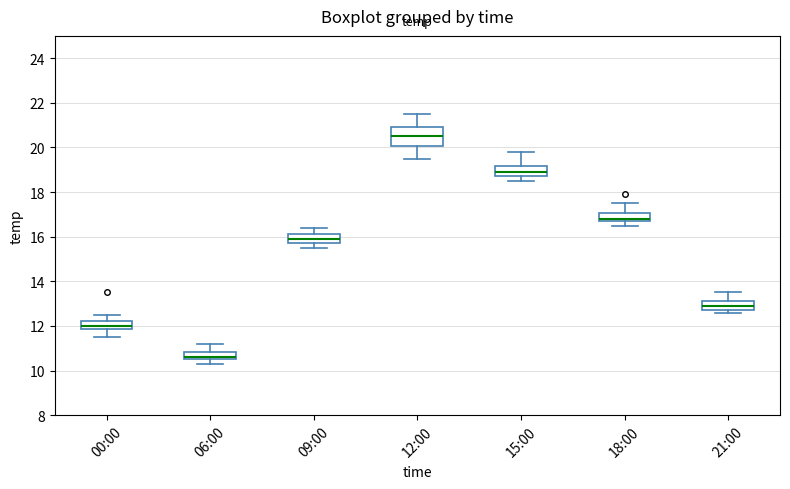

Which box has the lowest median line?

06:00